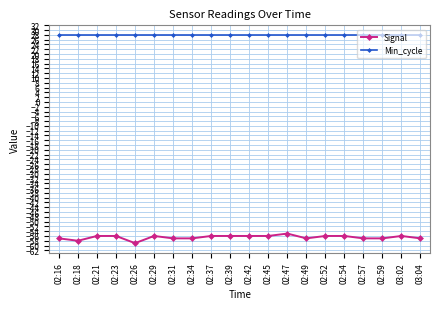

Which series has the widest spread of values?

Signal